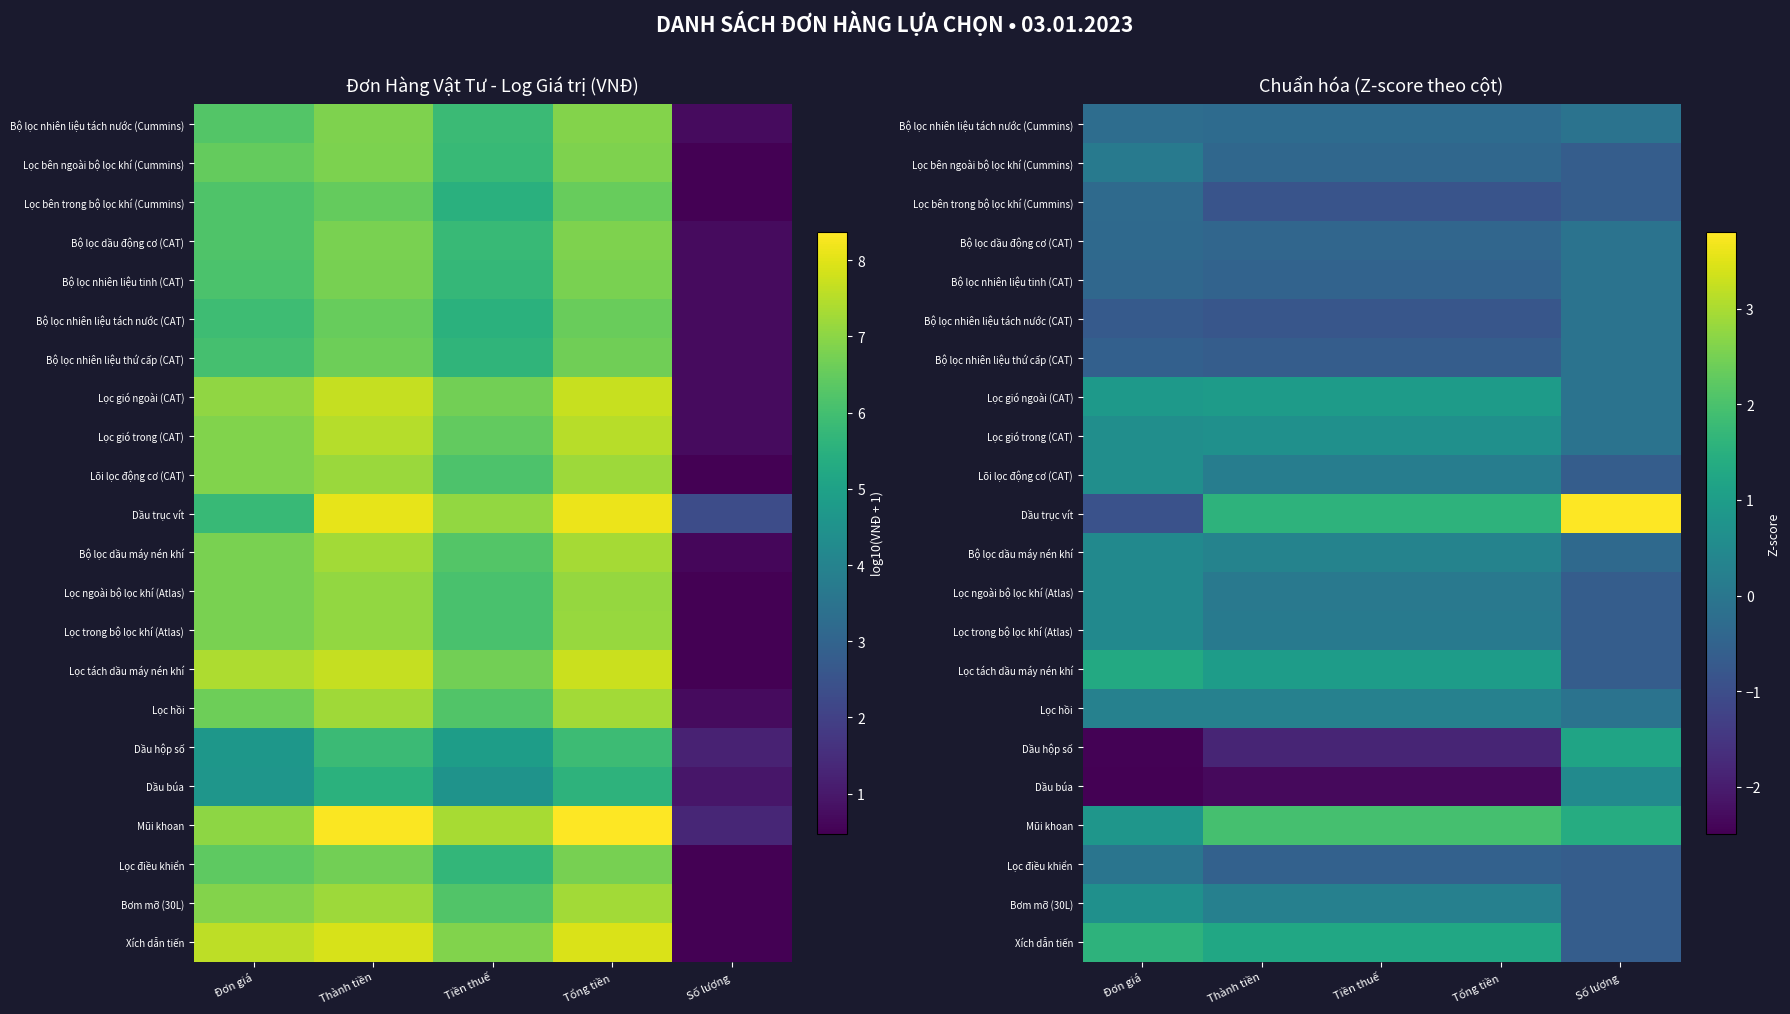

Which has a higher value, Số lượng or Tổng tiền?

Số lượng